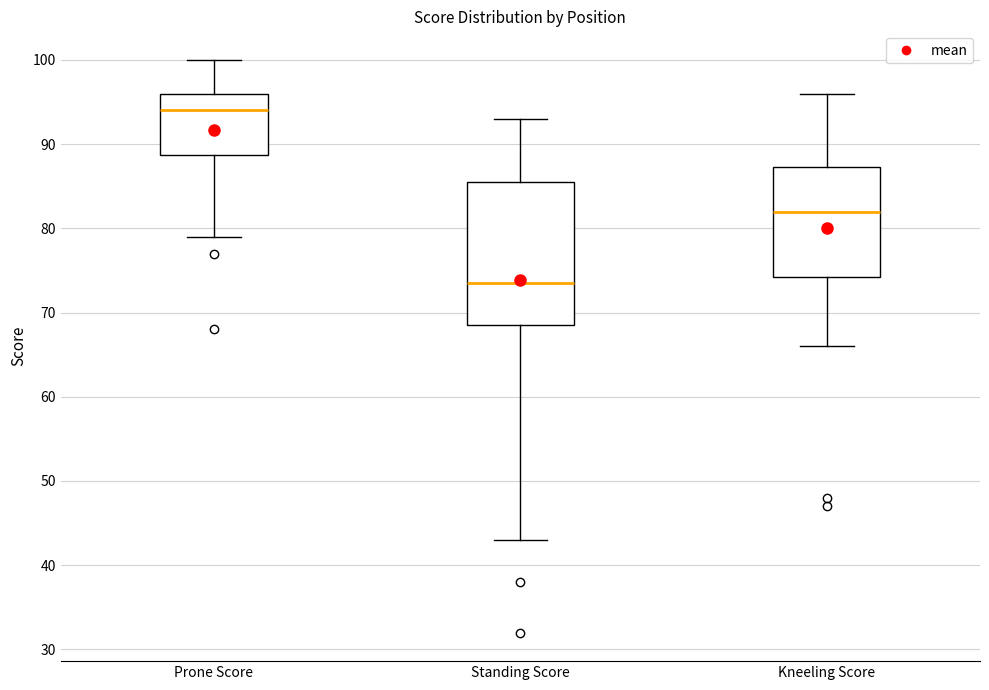

Reading left to right, read every box against the y-axis: the position of its median line, the range the box covers, and the ends of its whiskers. The values are not printed on the chart, so give them approximately, as read against the axis.

Prone Score: median 94, box 89 to 96, whiskers 79 to 100
Standing Score: median 74, box 69 to 86, whiskers 43 to 93
Kneeling Score: median 82, box 74 to 87, whiskers 66 to 96